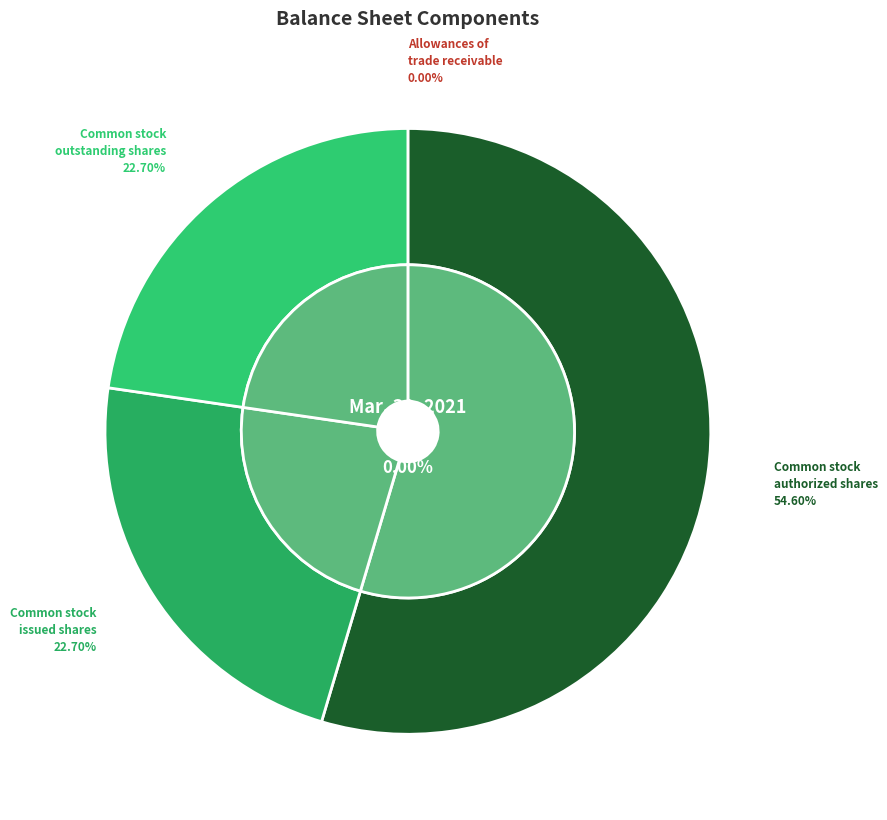

To the nearest percent, what is the difference between the largest and smallest slice percentages?

55%